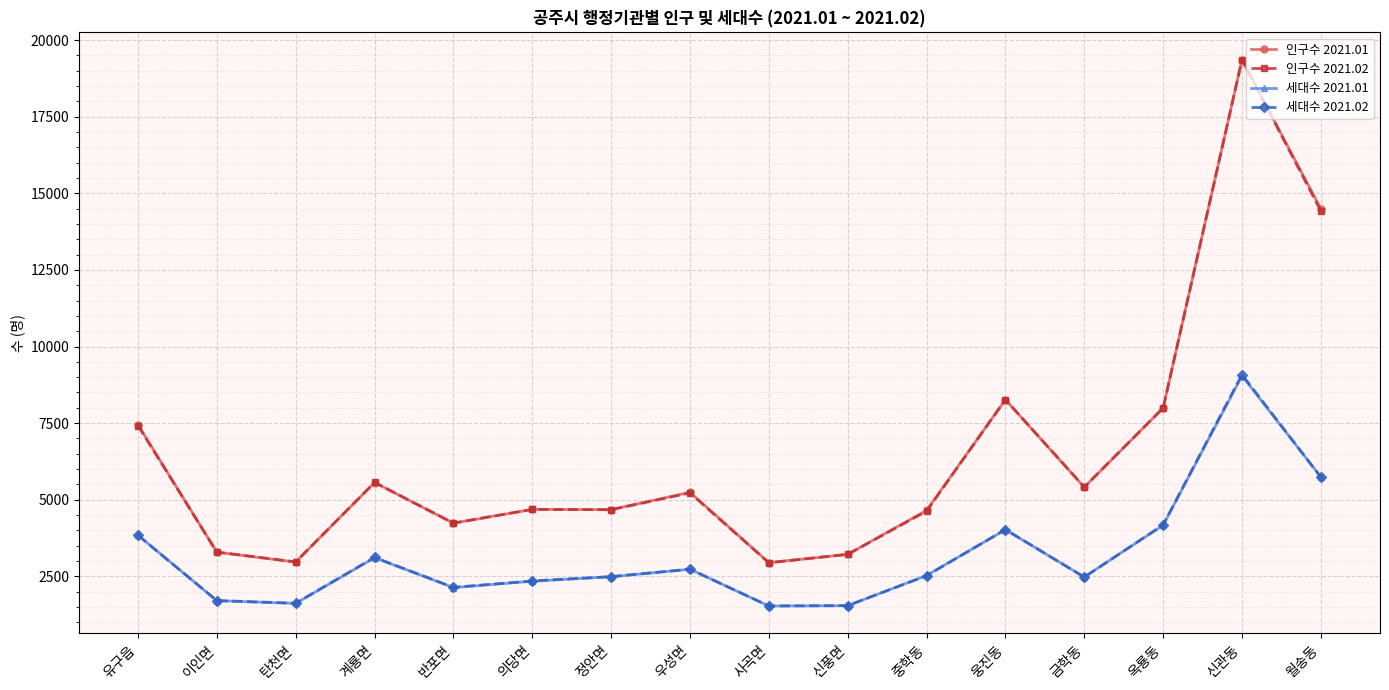

What is the average value of the 세대수 2021.01 series?

3190